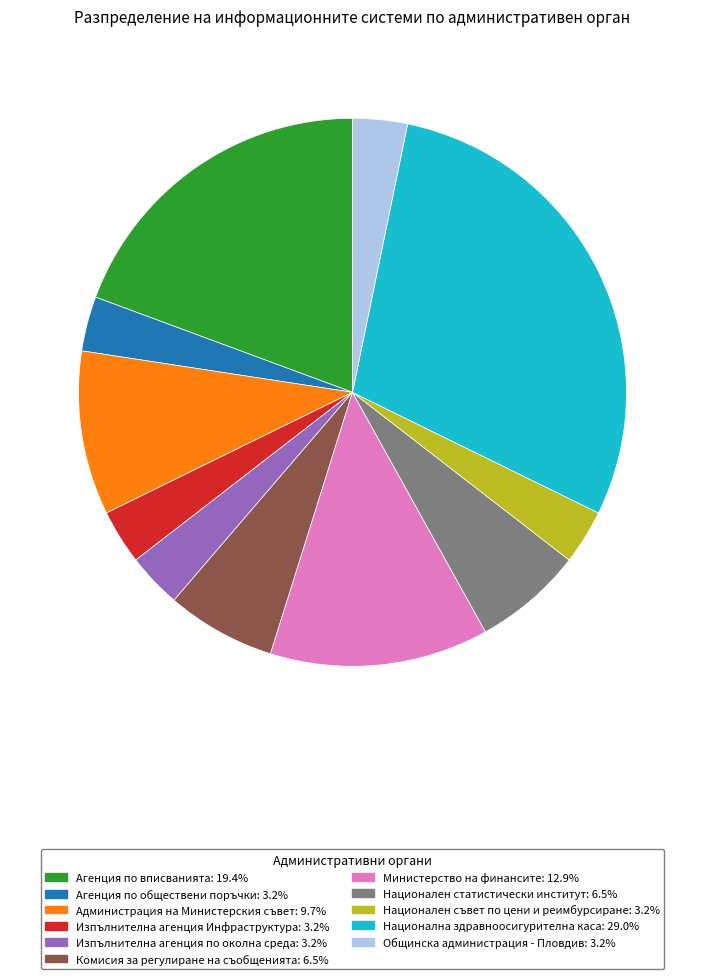

Is the sum of Агенция по вписванията and Национален статистически институт greater than half?

No